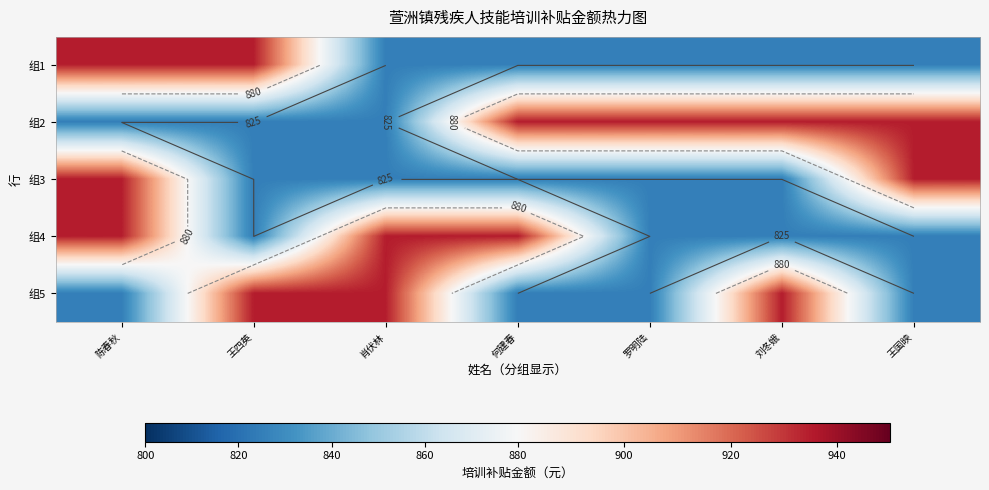

How many data points in 组5 are above 825?

3